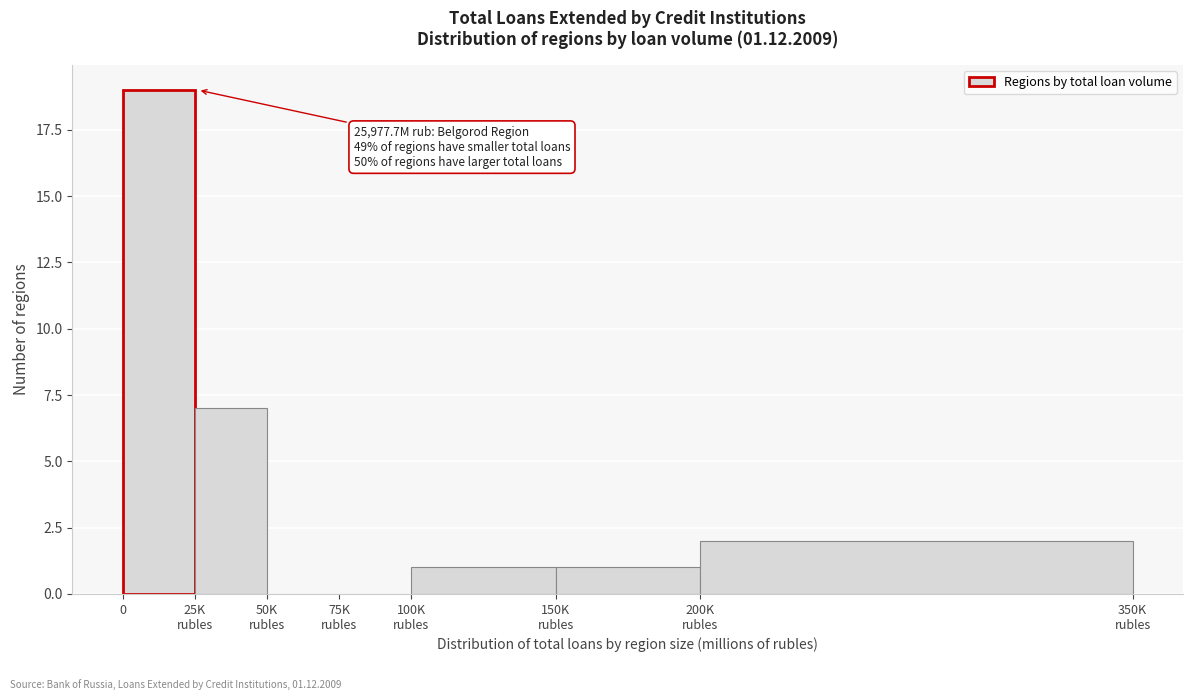

What is the sum of all values?

30